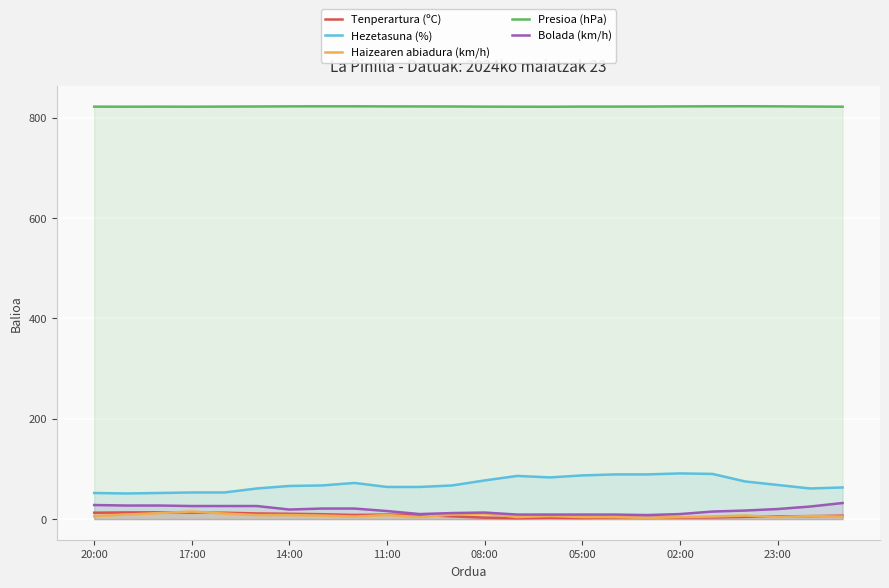

Rank the series by their maximum value, from lowest to highest.

Tenperartura (ºC), Haizearen abiadura (km/h), Bolada (km/h), Hezetasuna (%), Presioa (hPa)